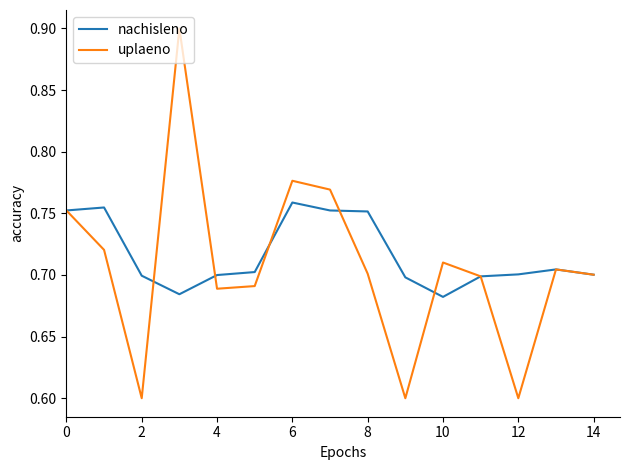

List the series in order of their peak value, highest first.

uplaeno, nachisleno